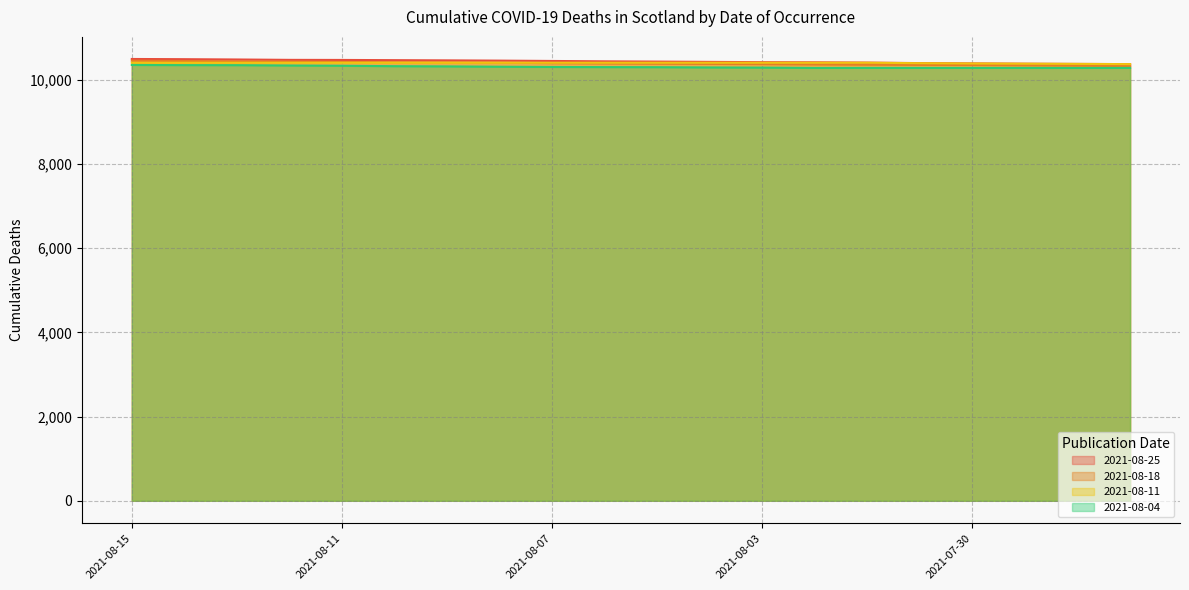

How many intersections are there between 2021-08-11 and 2021-08-18?

1